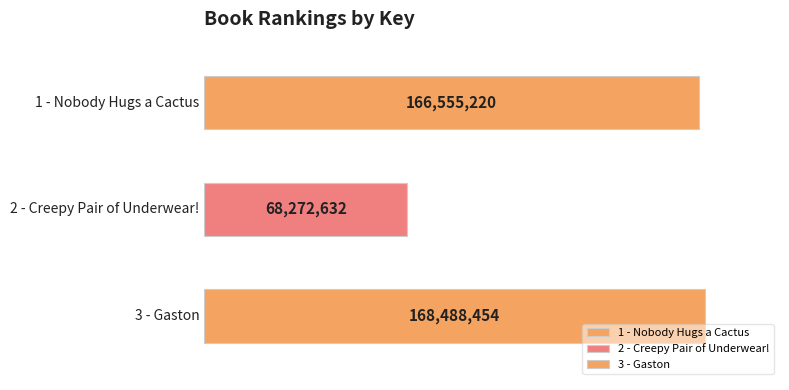

What is the maximum value shown in the chart?

168488454